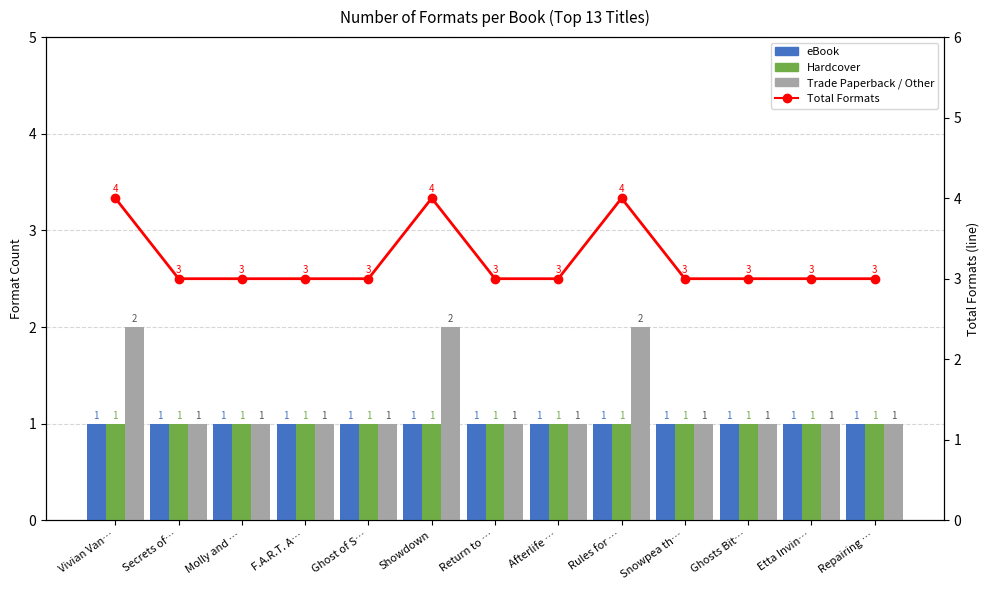

At which category does the chart reach its peak across all series?

Vivian Van…